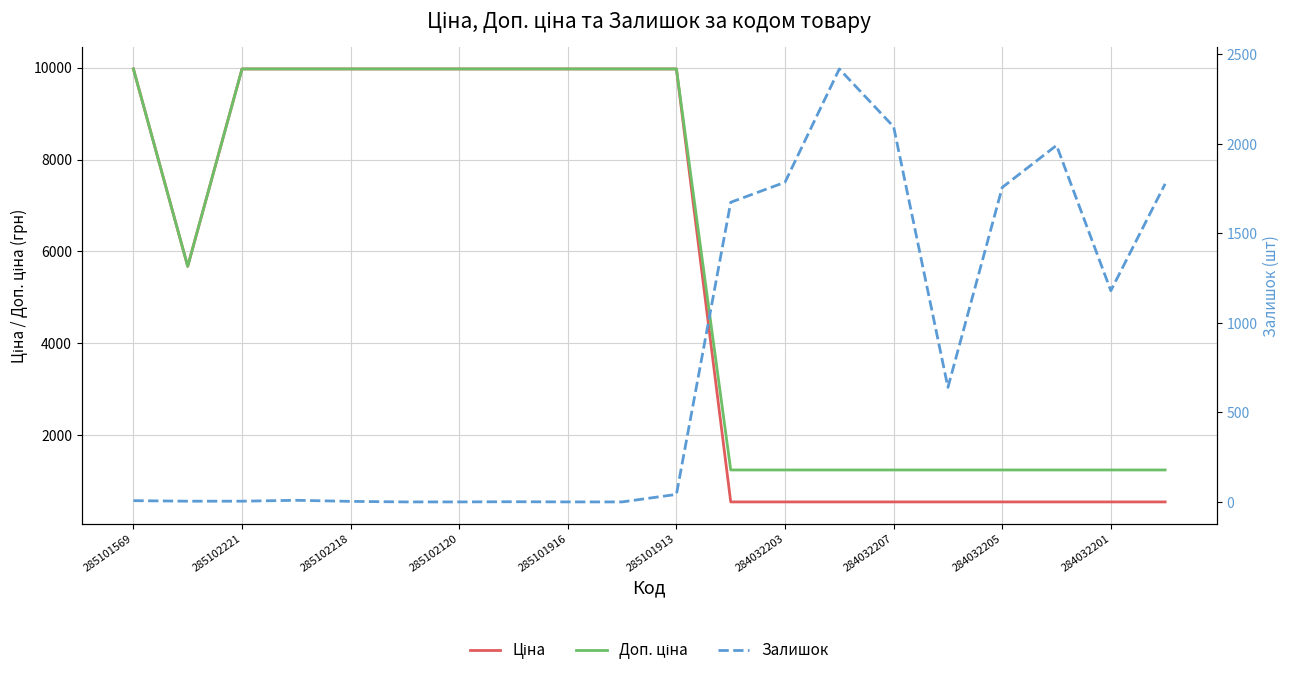

True or false: Доп. ціна has a value of 6949.0 at 284032207.

False